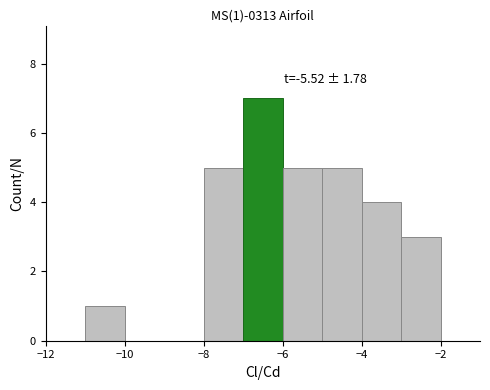

Over which range of the x-axis is the bar tallest?

-7 to -6